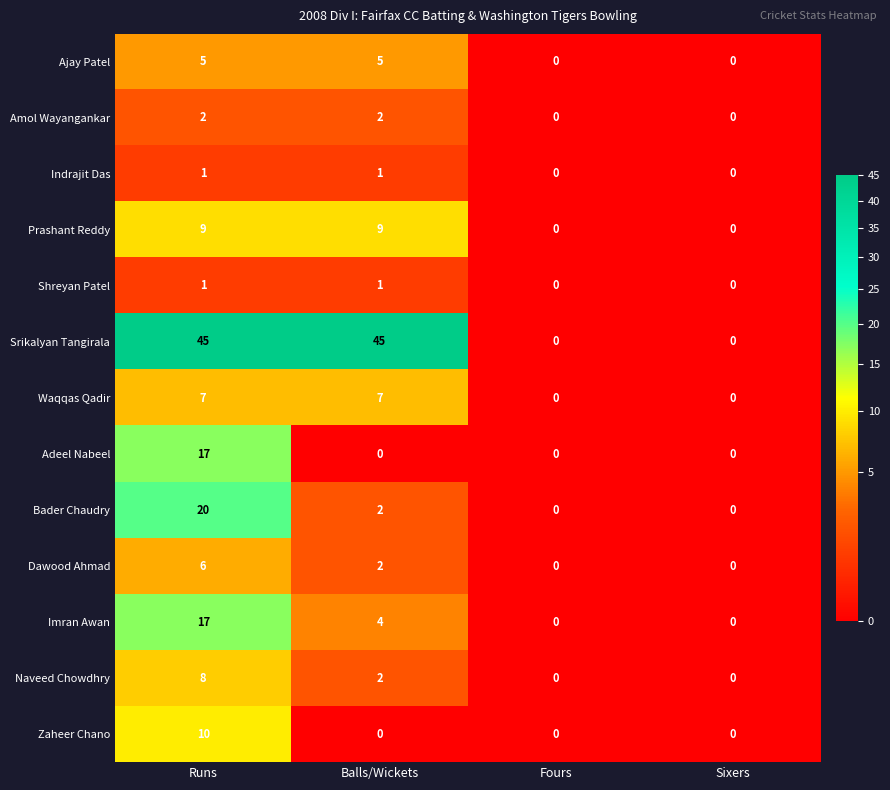

What is the difference between the maximum and minimum values in the Naveed Chowdhry series?

8